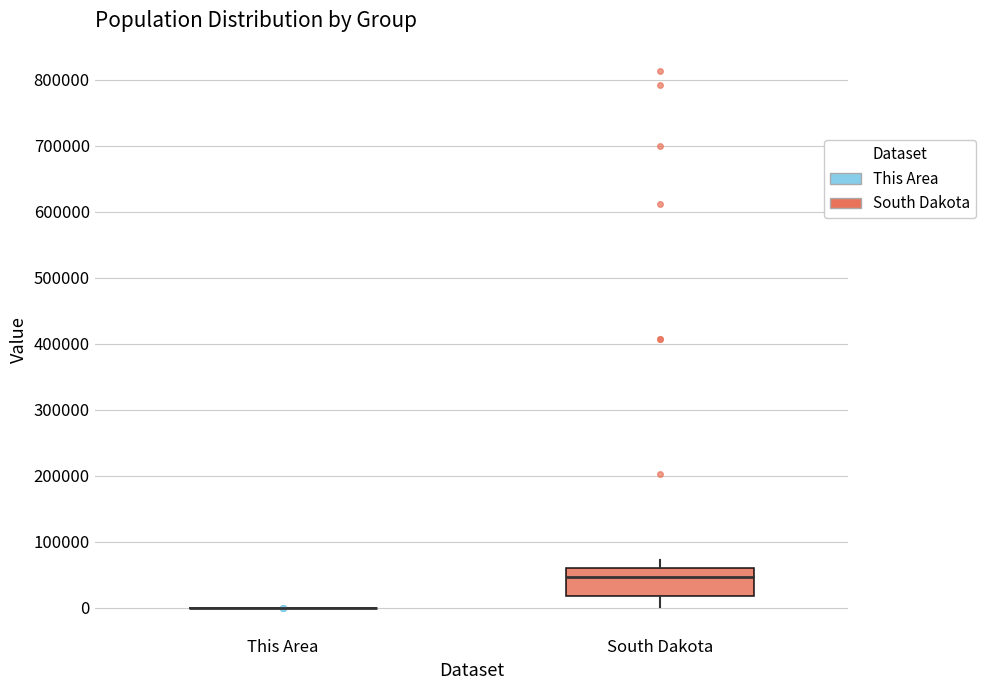

Where does the lower whisker of the box for South Dakota end on the y-axis? The values are not printed on the chart, so give them approximately, as read against the axis.

0